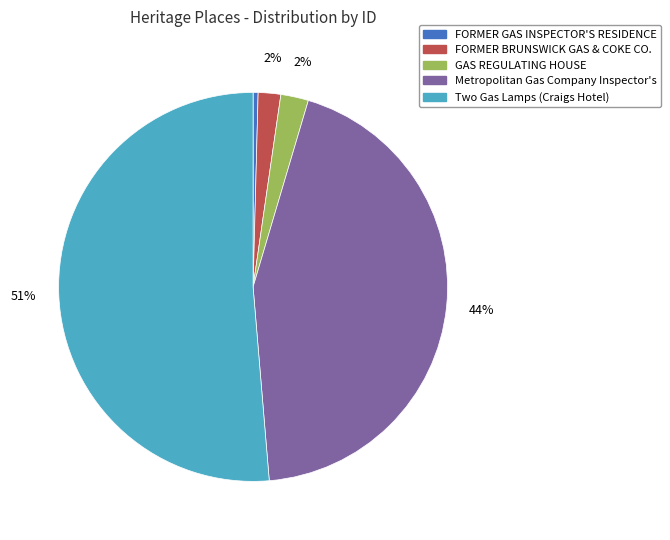

Is there any slice that represents more than half of the pie?

Yes